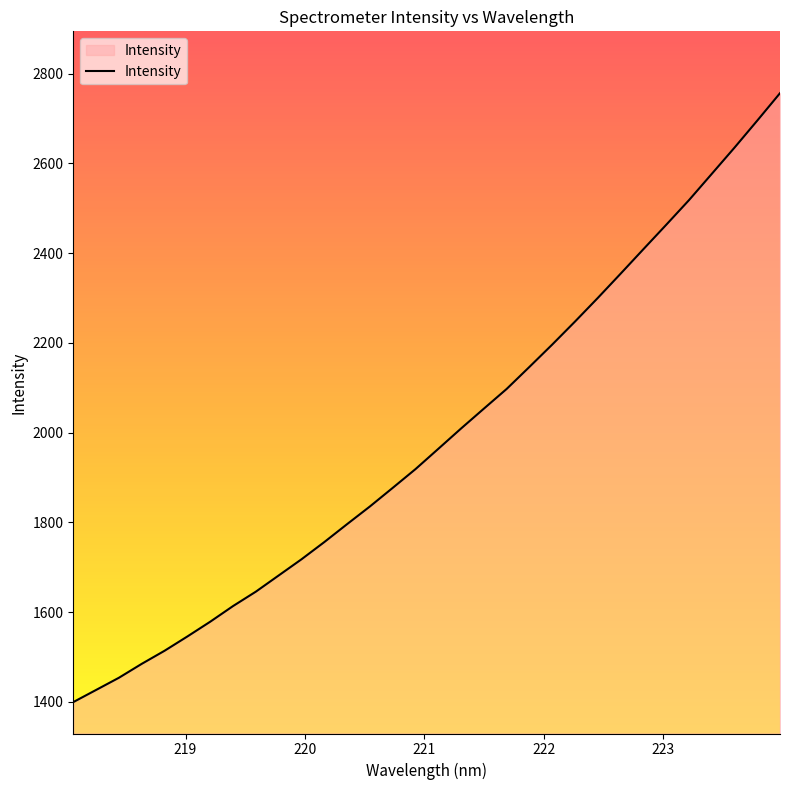

What is the smallest value displayed?

1399.6